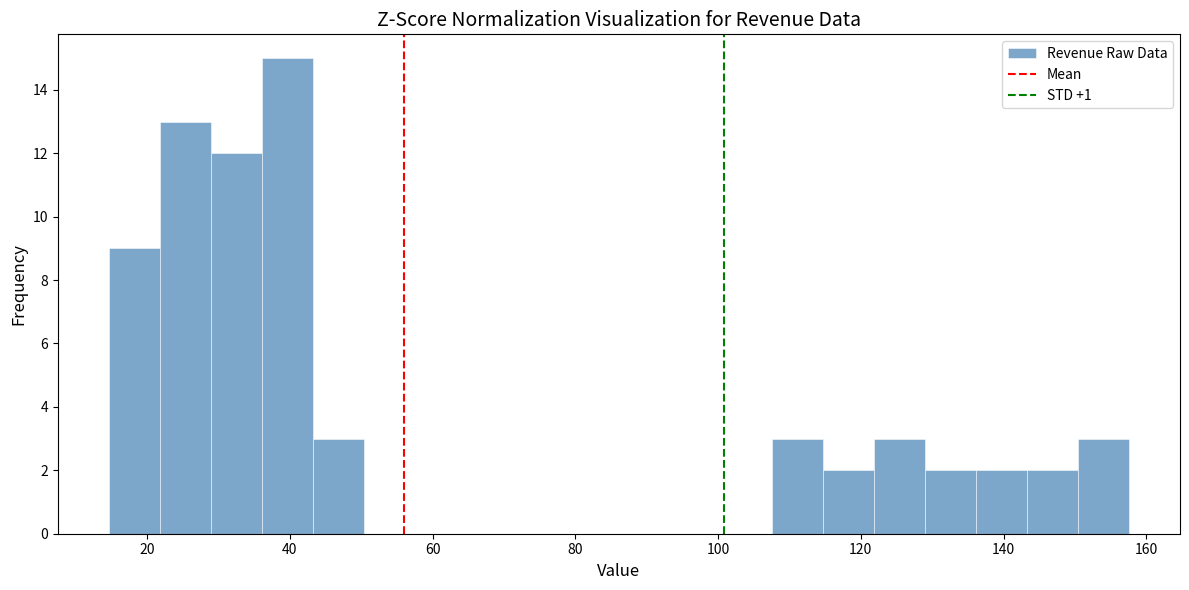

Read against the x-axis, roughly where is the centre of the tallest bar?

40